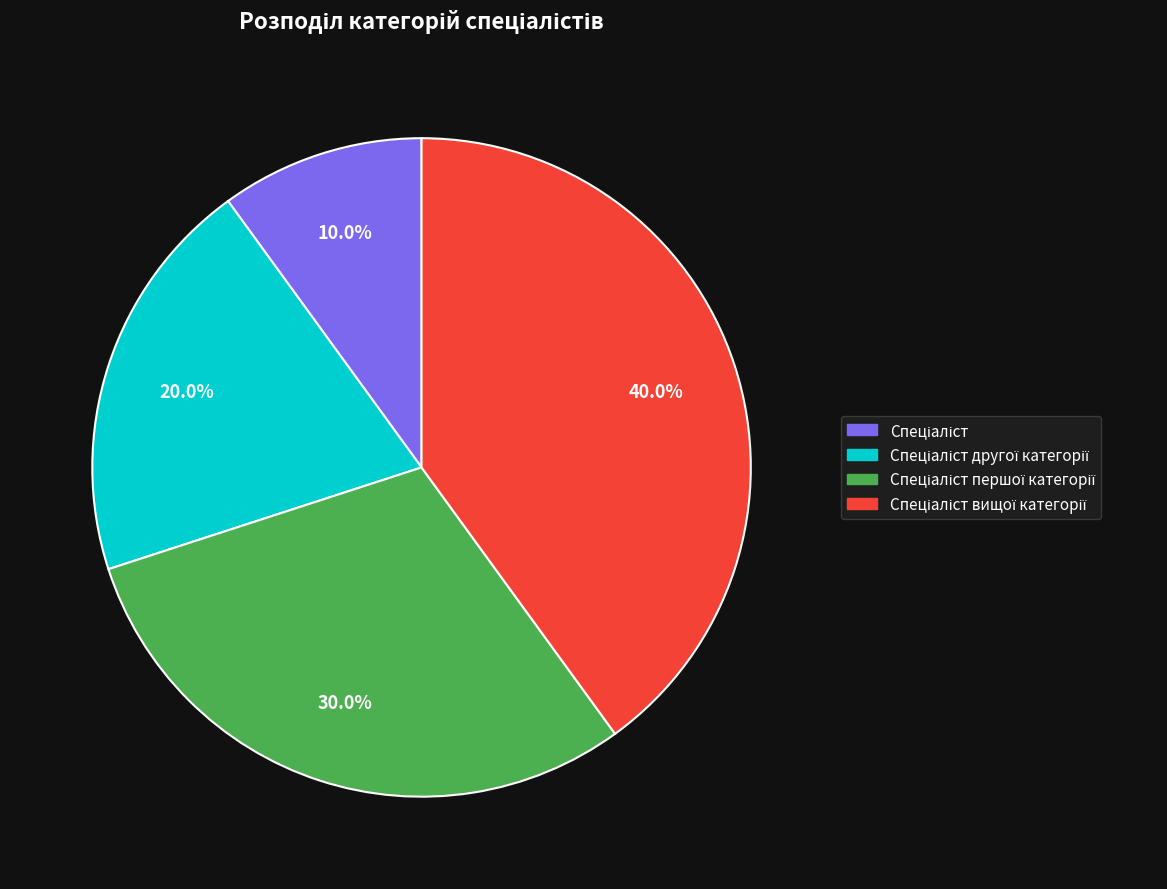

Count the number of slices in the pie.

4